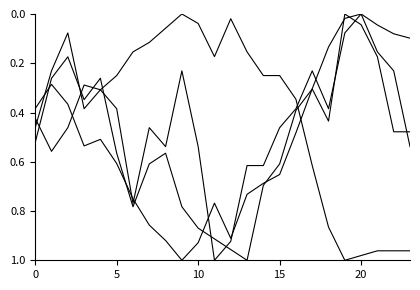

Is this an area chart (filled region under the line)?

No